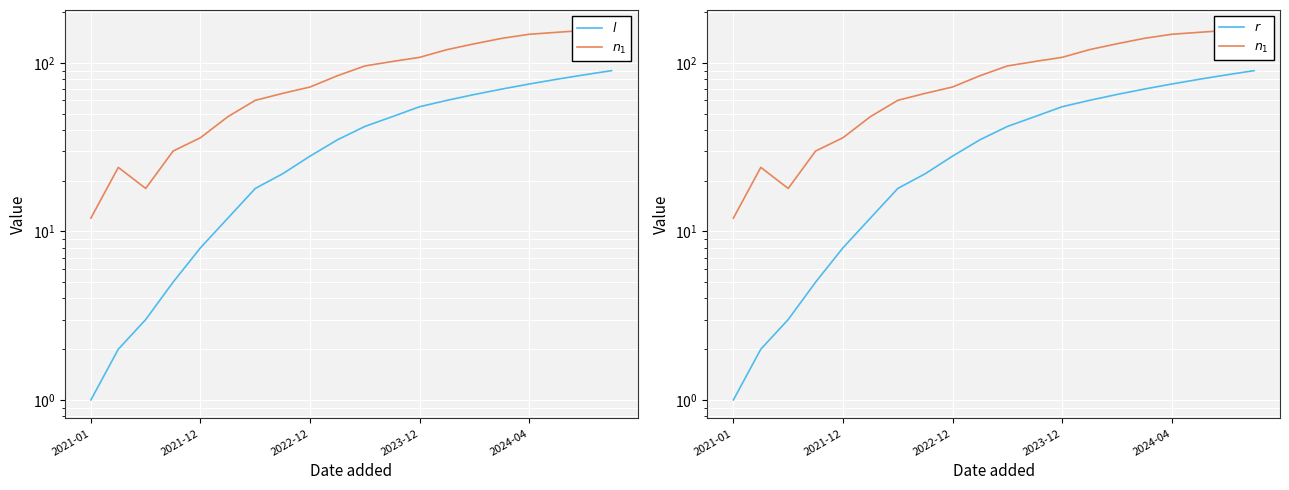

Is this an area chart (filled region under the line)?

No